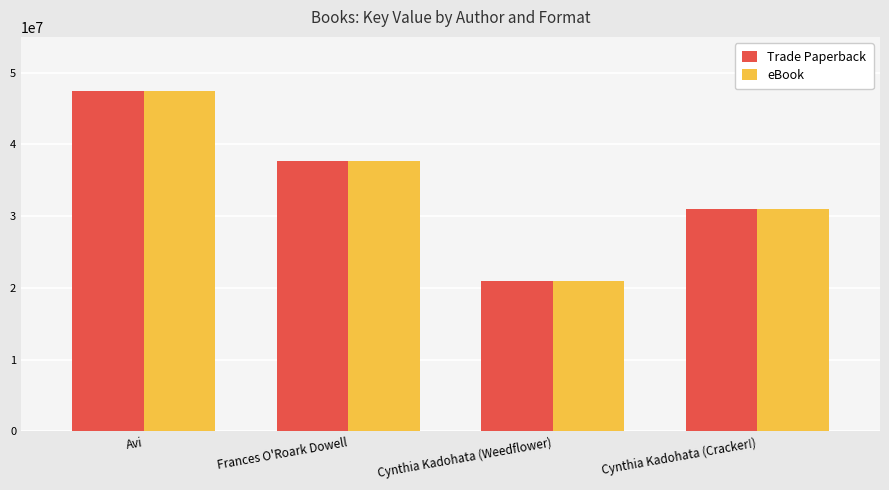

List the labels in order of Trade Paperback value, largest first.

Avi, Frances O'Roark Dowell, Cynthia Kadohata (Cracker!), Cynthia Kadohata (Weedflower)